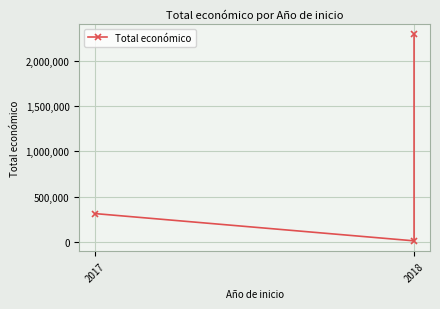

How many lines are shown in the chart?

1